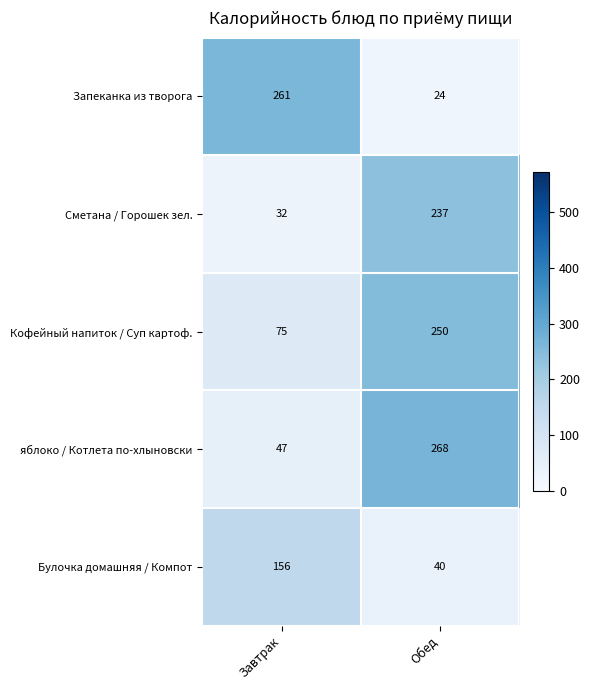

Reading right to left, list all the values displayed in this chart.

Запеканка из творога: 24	261
Сметана / Горошек зел.: 237	32
Кофейный напиток / Суп картоф.: 250	75
яблоко / Котлета по-хлыновски: 268	47
Булочка домашняя / Компот: 40	156